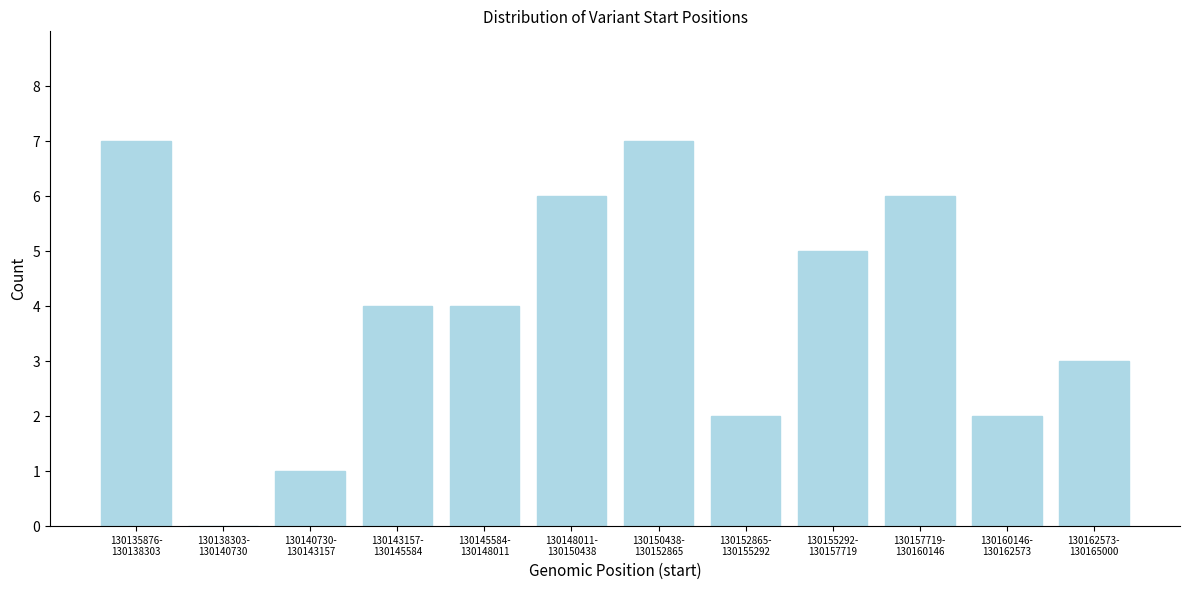

What is the maximum value shown in the chart?

7